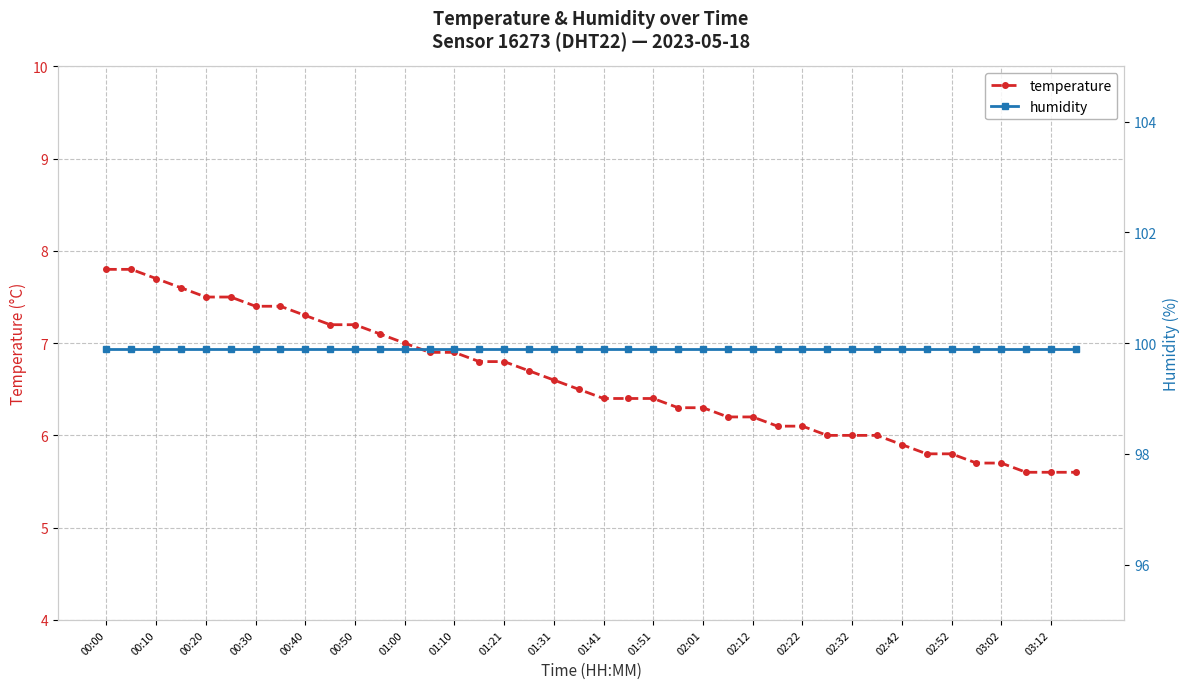

True or false: humidity and temperature cross at least once.

False